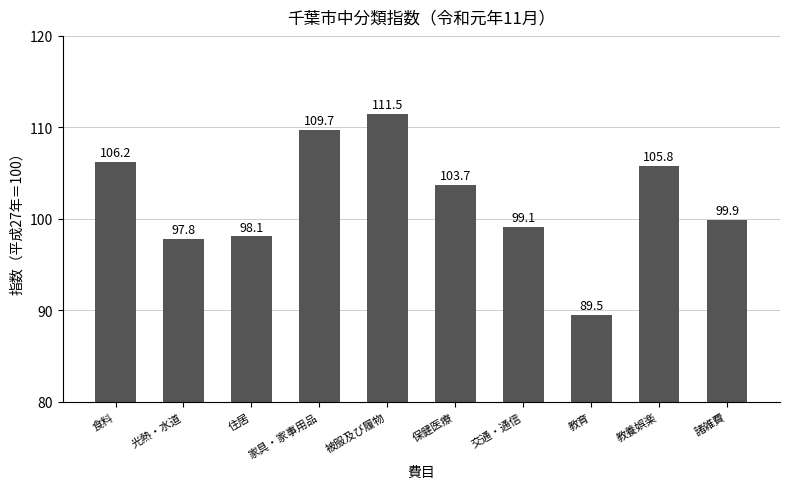

Between 食料 and 住居, which is larger?

食料